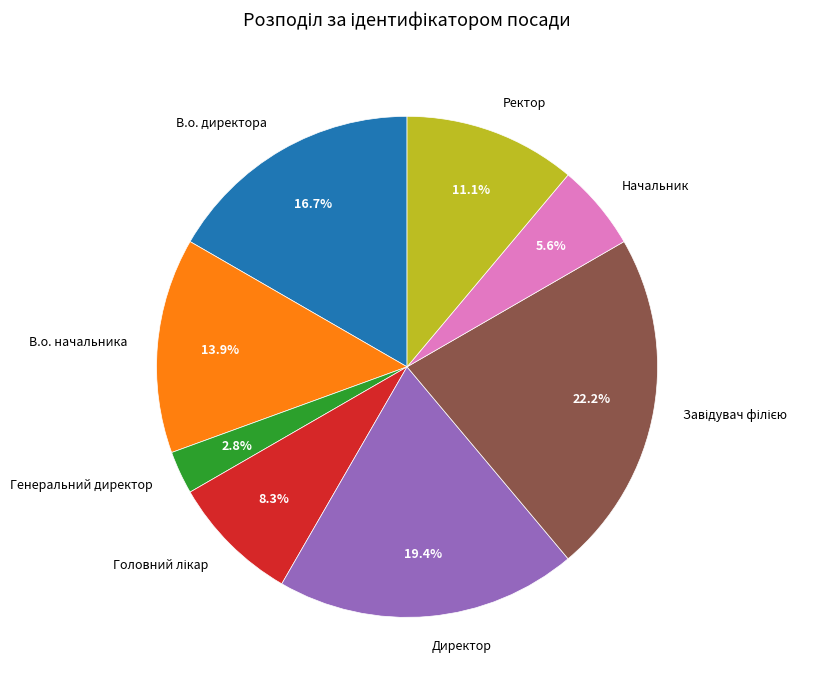

What portion of the pie excludes Генеральний директор?

97.2%